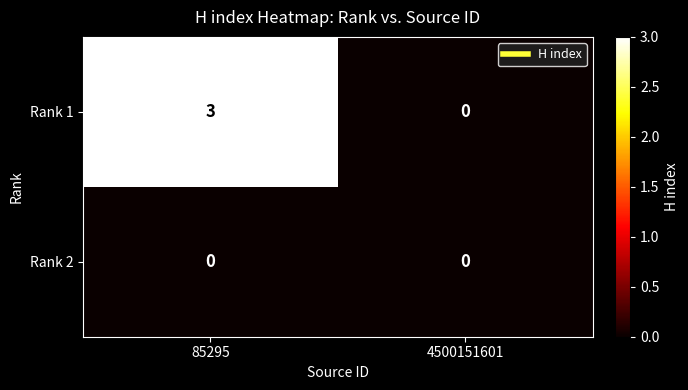

Between 85295 and 4500151601, which series saw the biggest shift?

Rank 1